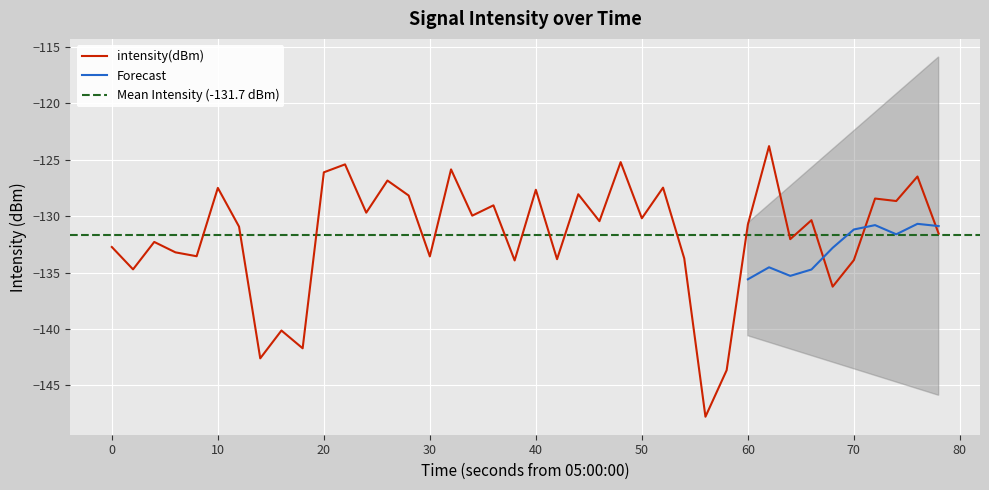

The value of intensity(dBm) at 40 is -127.7. True or false?

True